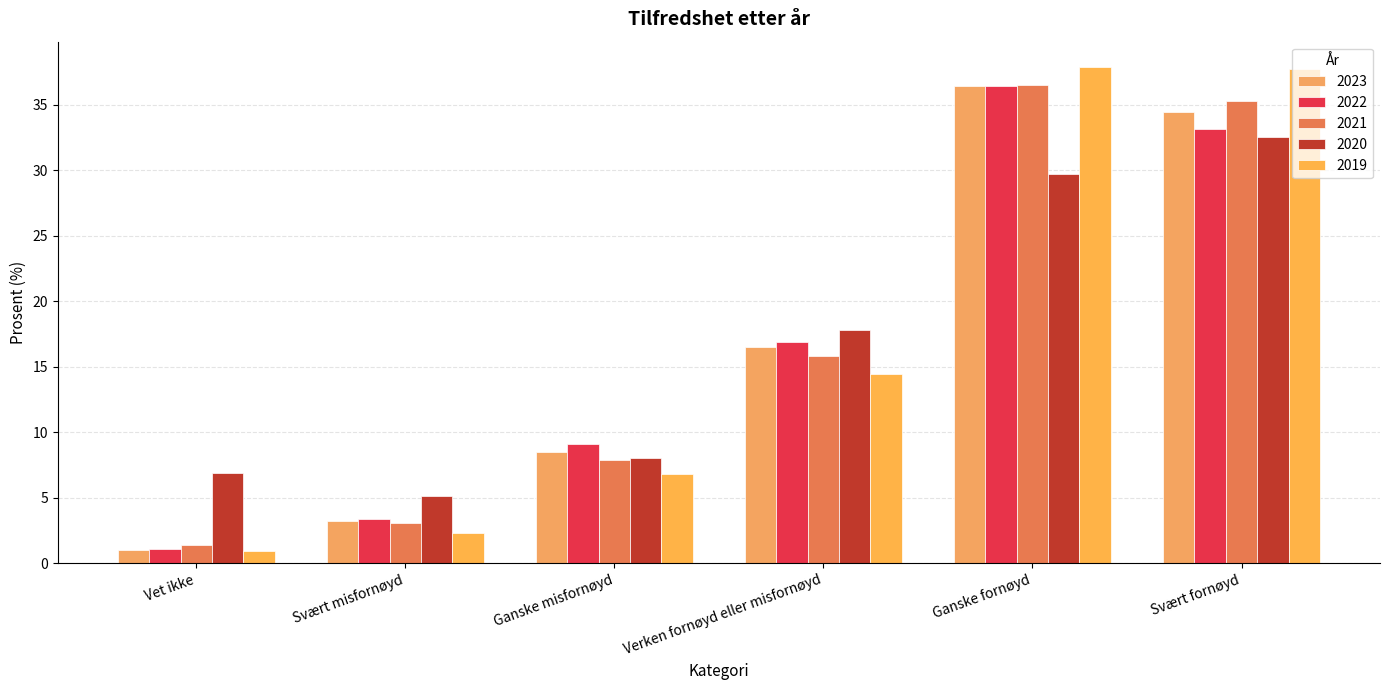

Which series has the largest range (max minus min)?

2019